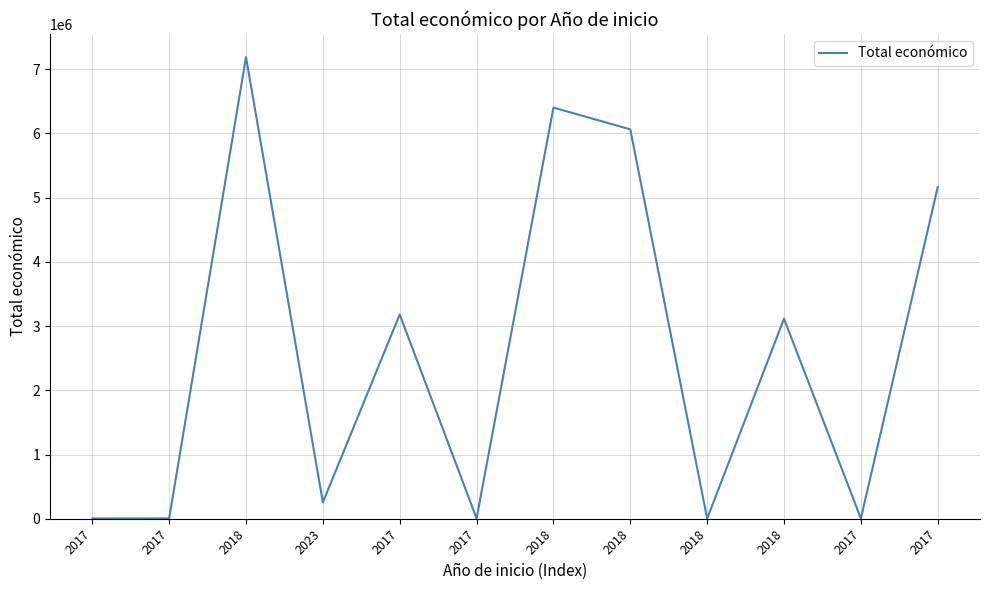

Where is the data nearest to the value 3594826?

2017